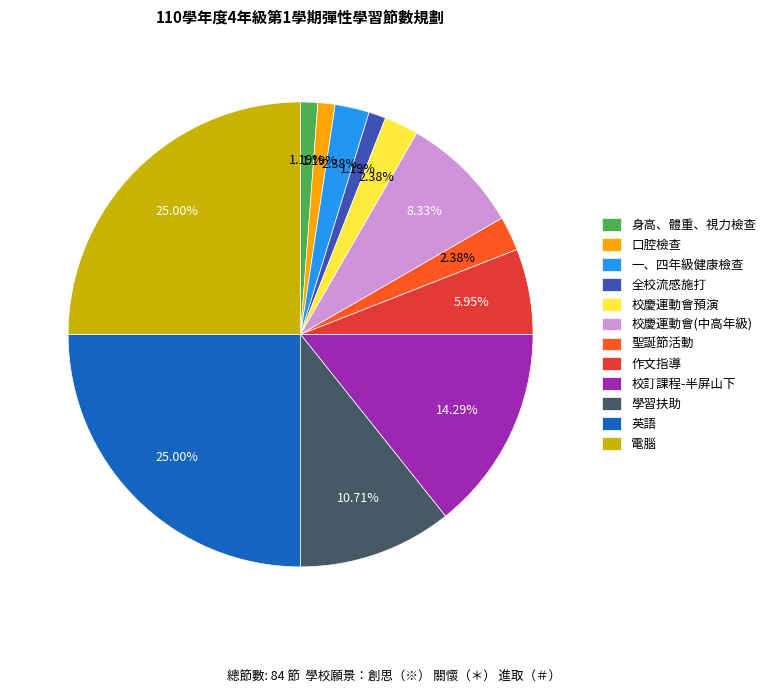

Does any single category account for the majority?

No